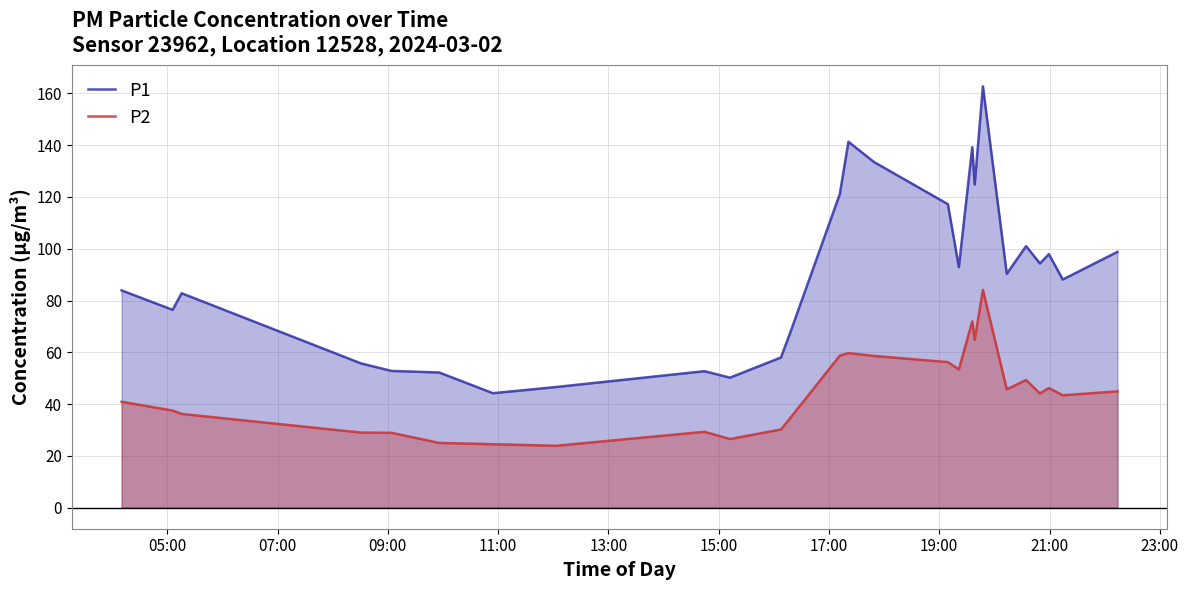

Which series has the largest total across all categories?

P1